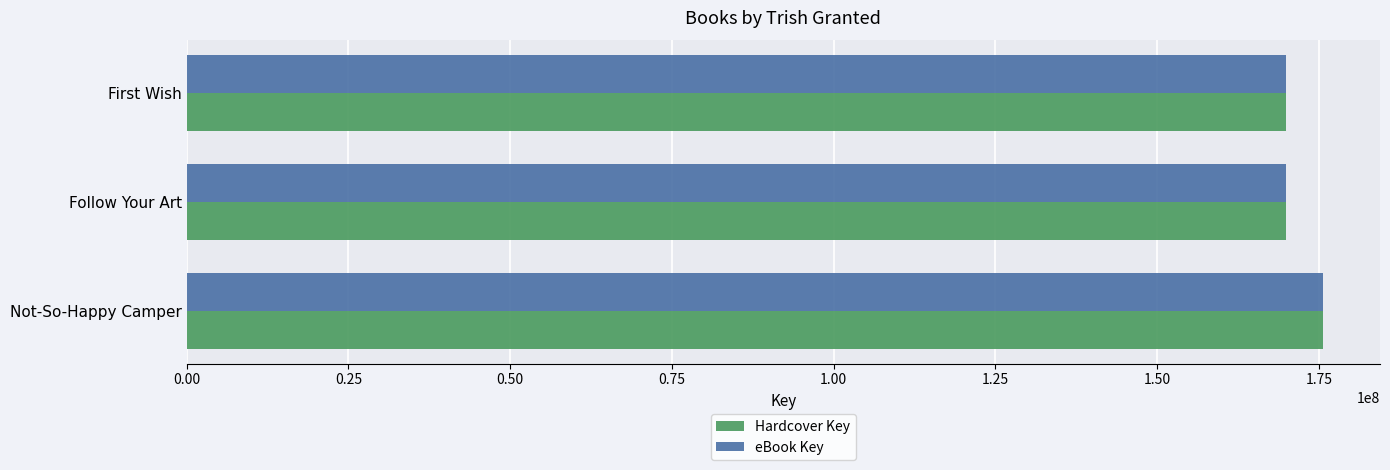

Is the value of eBook Key at First Wish greater than the value of Hardcover Key at Not-So-Happy Camper?

No